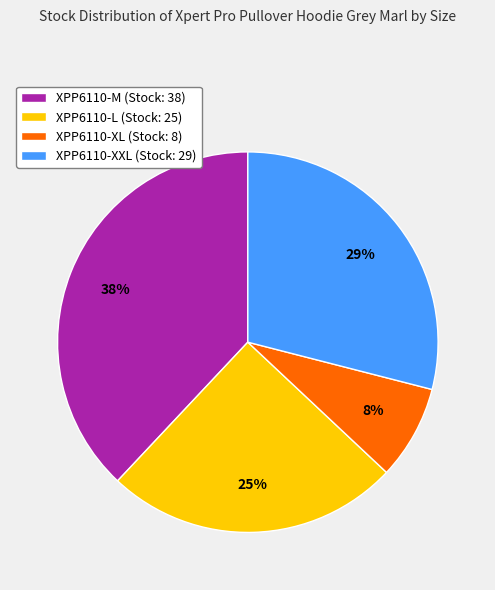

Approximately how many times larger is the value at XPP6110-L (Stock: 25) compared to XPP6110-XL (Stock: 8)?

3.1